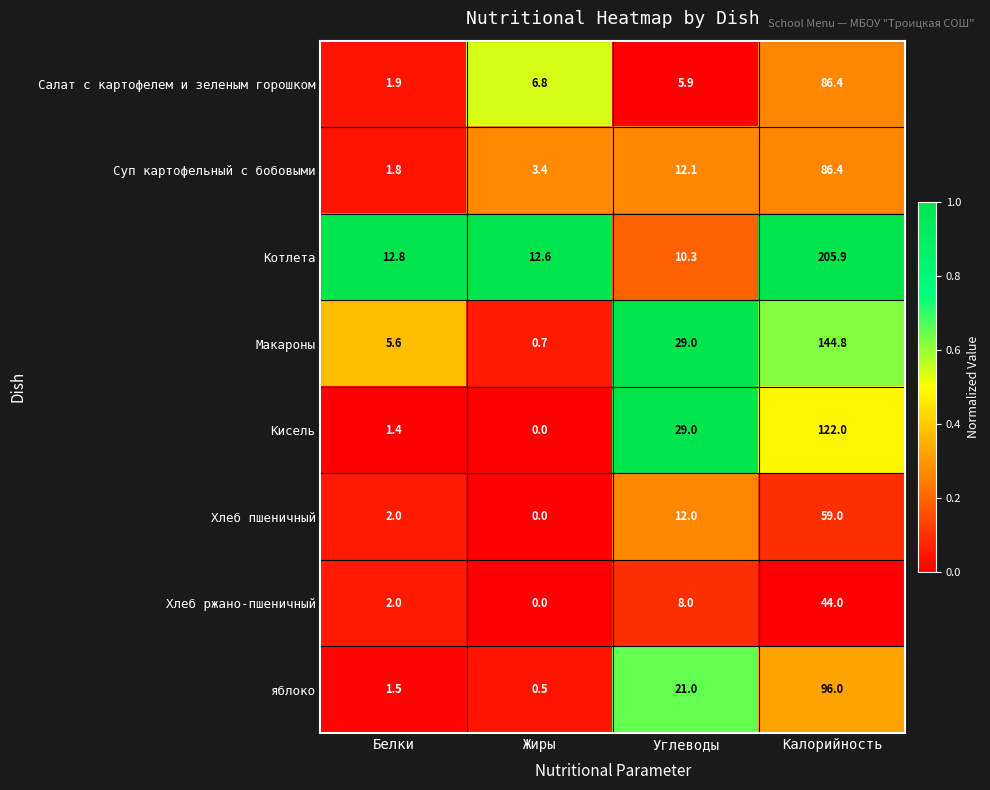

Which series has the largest range (max minus min)?

Котлета